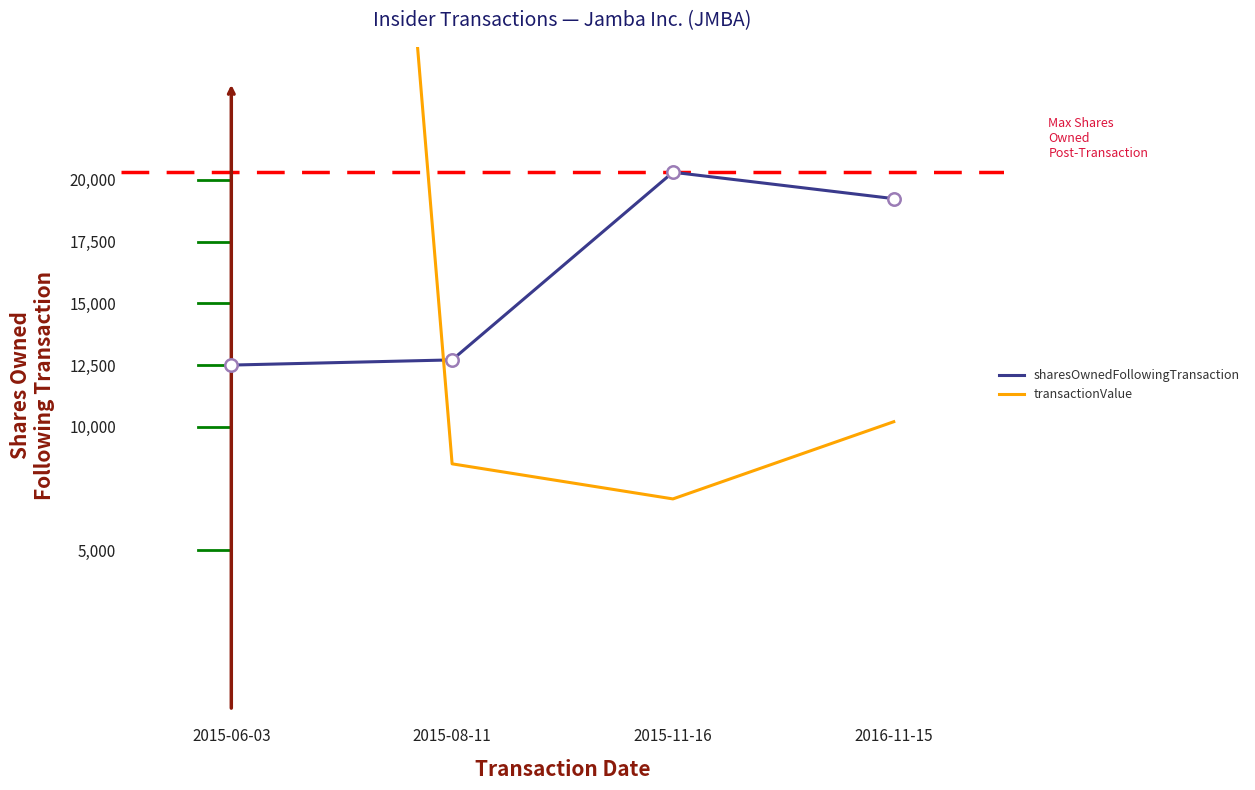

Is the value of sharesOwnedFollowingTransaction at 2015-06-03 greater than the value of transactionValue at 2016-11-15?

Yes